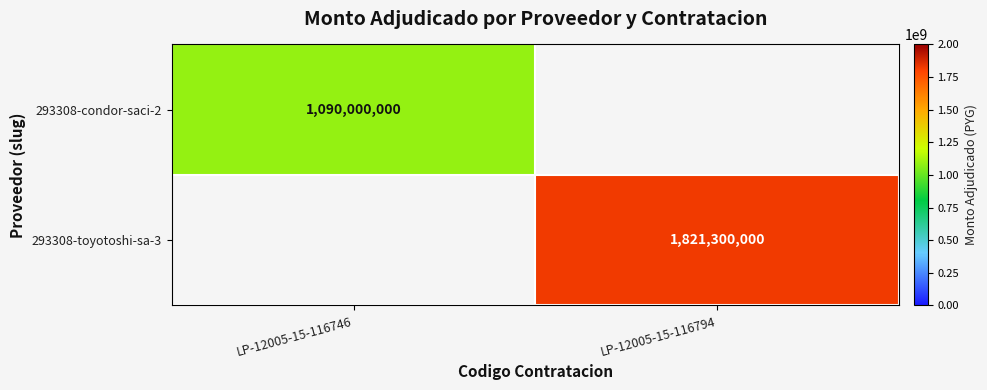

The value of 293308-condor-saci-2 at LP-12005-15-116746 is 1090000000. True or false?

True